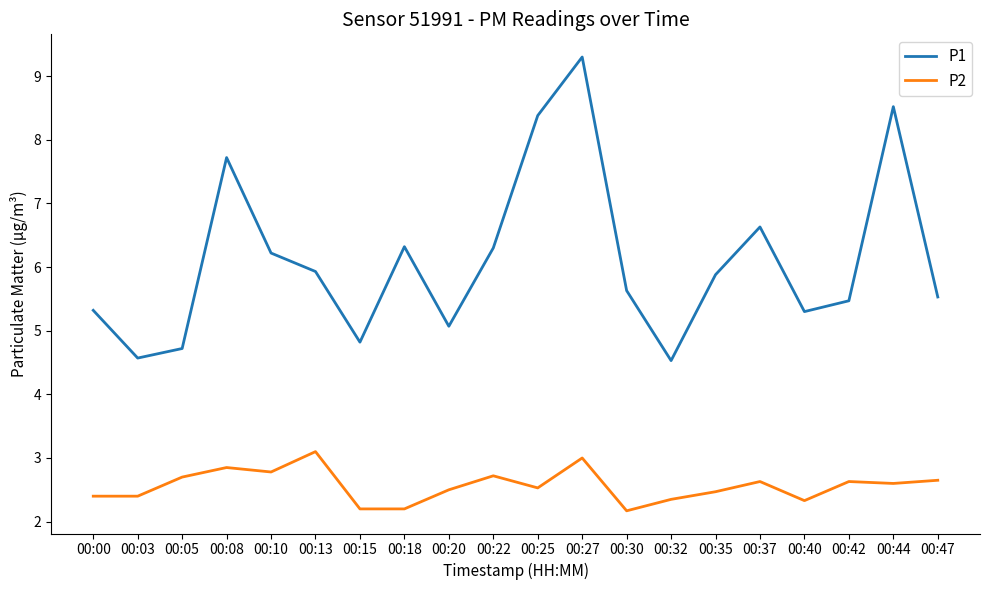

What is the lowest value of the P1 series?

4.5